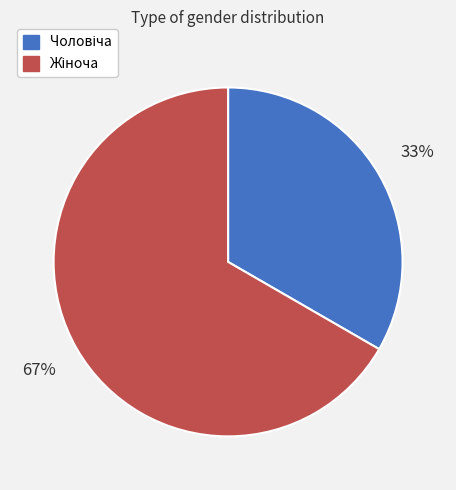

Does any single category account for the majority?

Yes